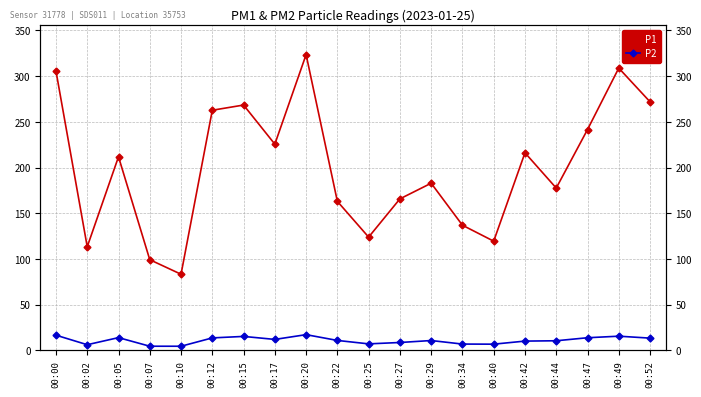

What are all the series names shown in the legend?

P1, P2